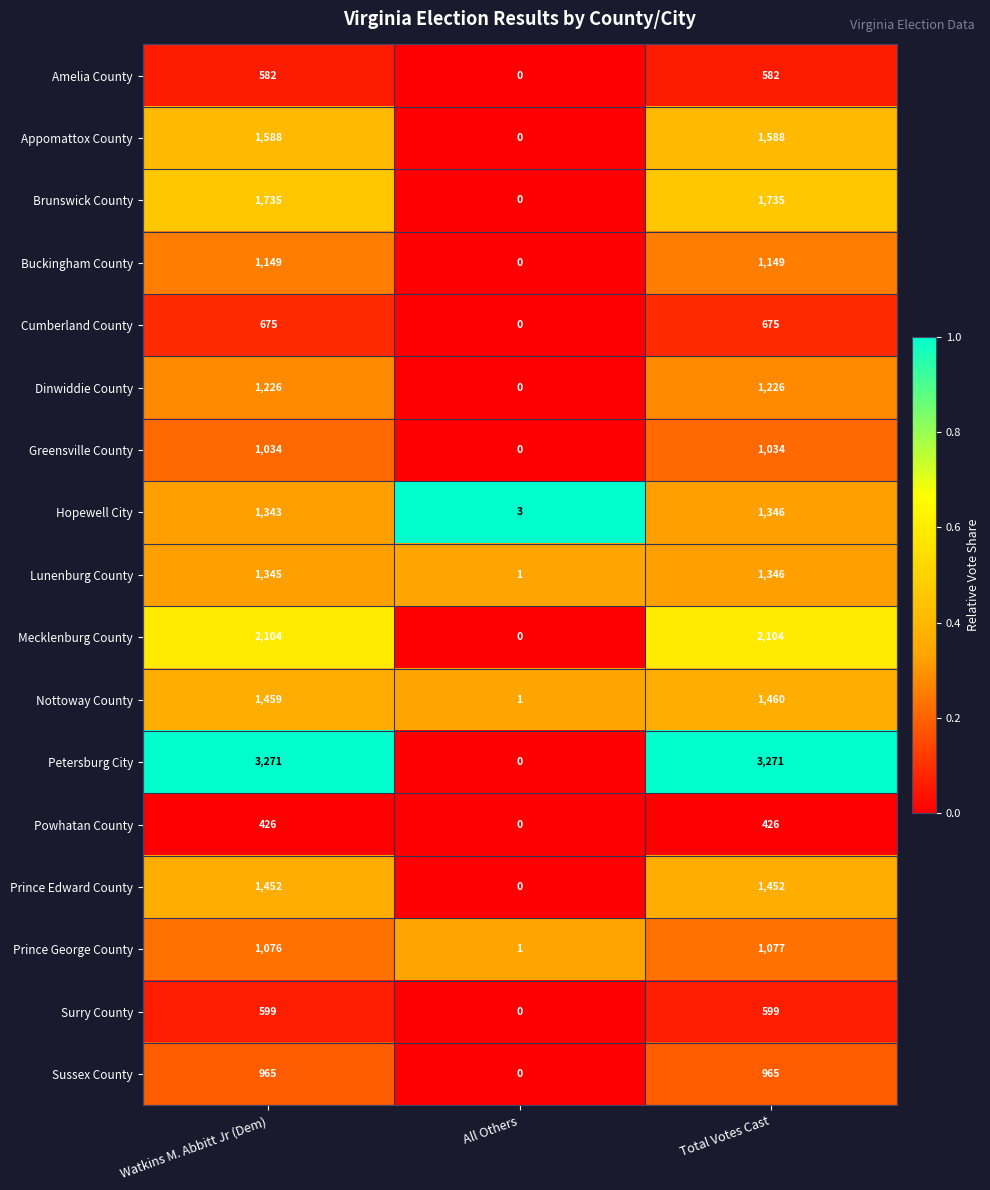

The value of Powhatan County at Total Votes Cast is 426. True or false?

True